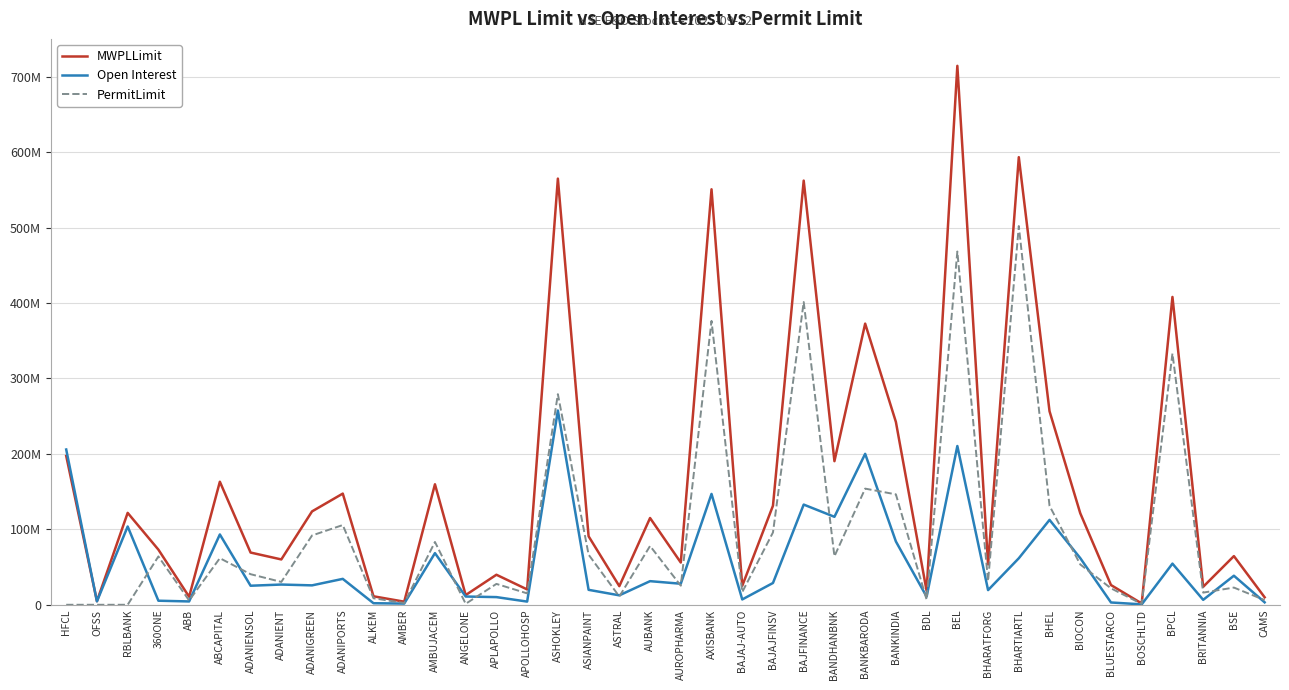

At which category does MWPLLimit reach its first local peak?

RBLBANK